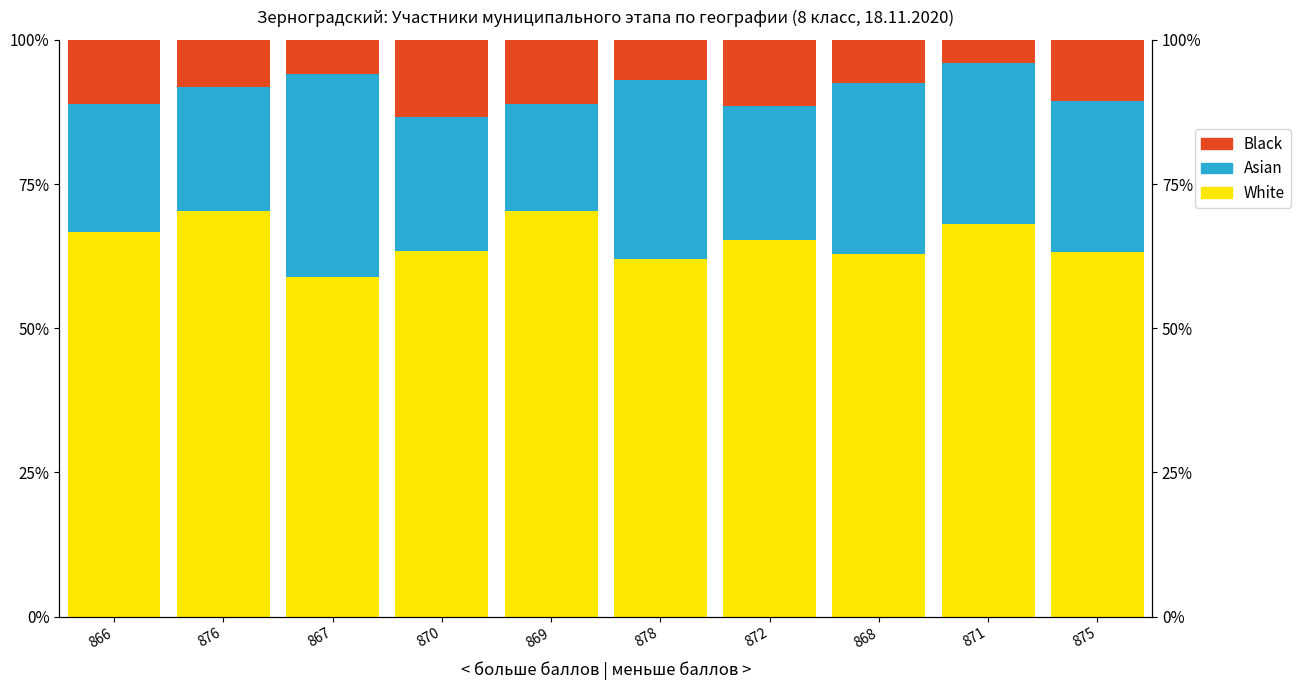

What is the smallest value displayed?

4.0